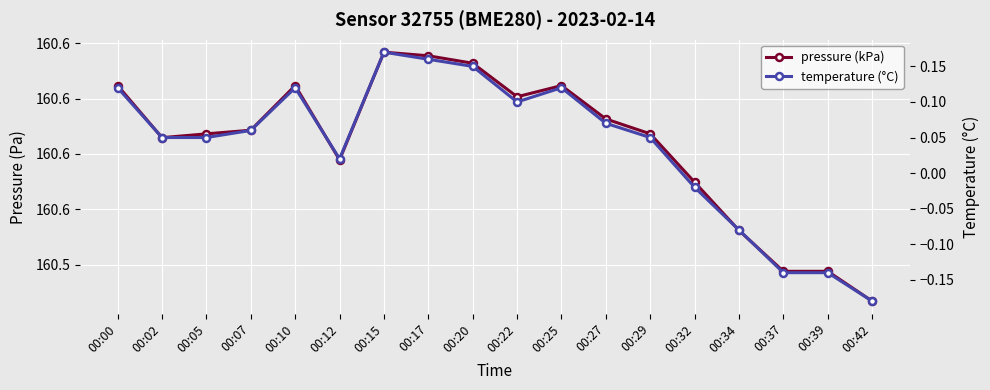

How many categories are shown in the chart?

18